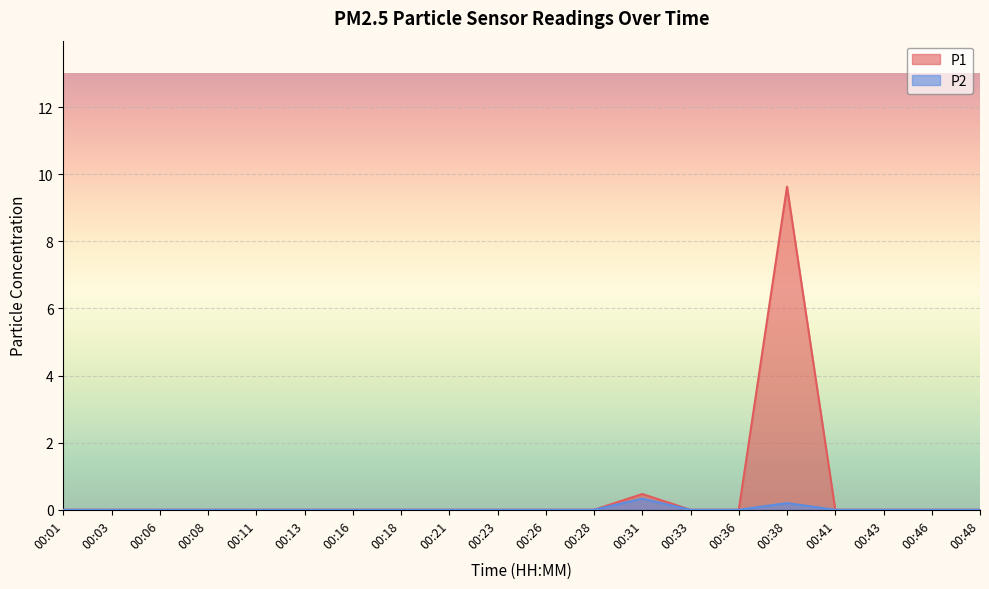

How many lines are shown in the chart?

2